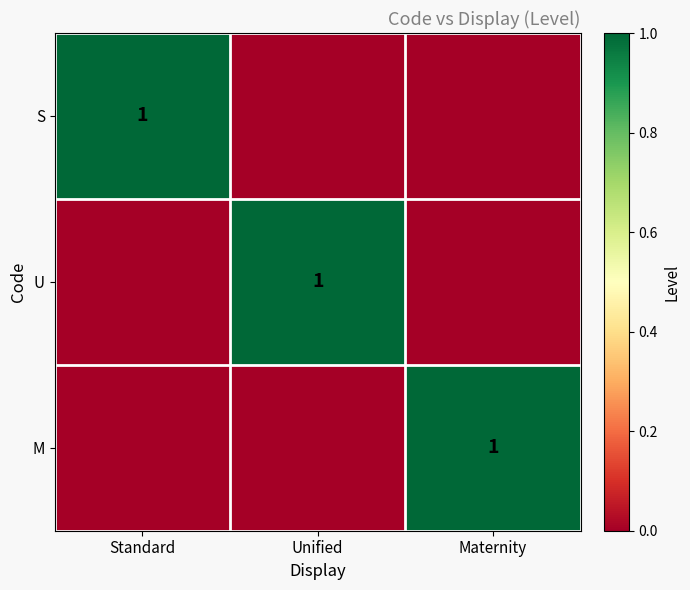

What is the spread (max minus min) of values at Maternity?

1